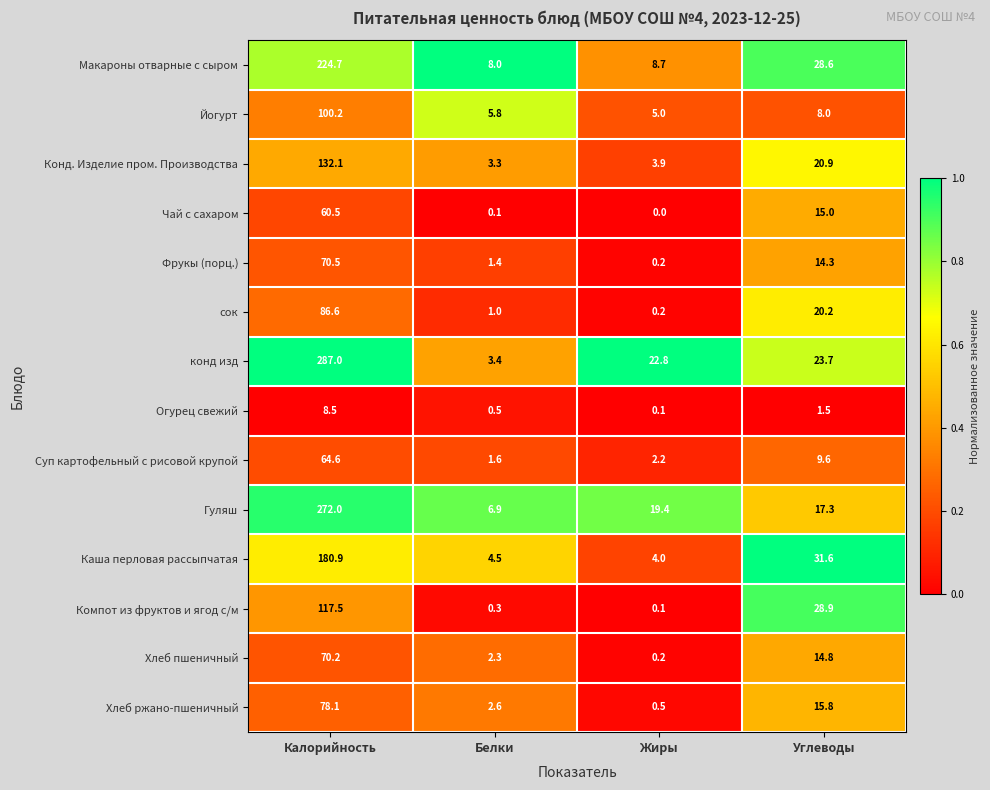

Which series changed the most between Калорийность and Белки?

конд изд